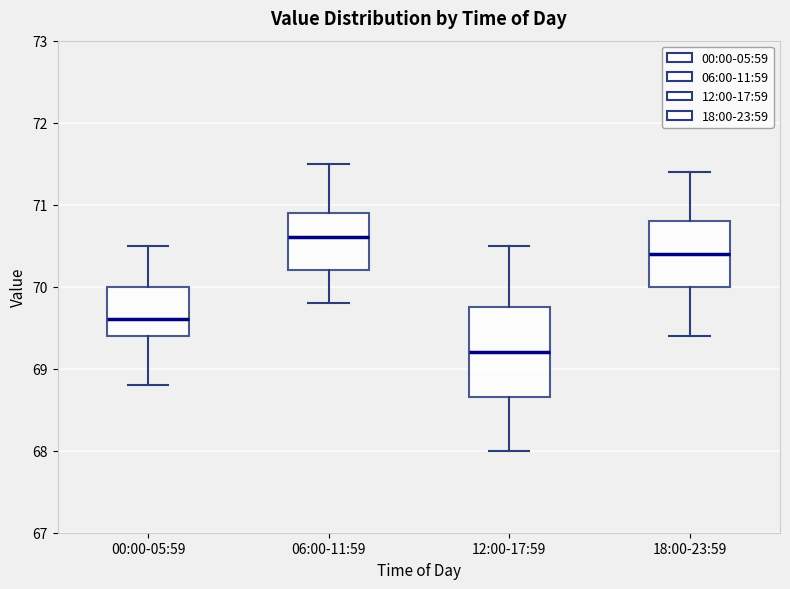

Comparing the boxes themselves (not the whiskers), which one is the tallest?

12:00-17:59